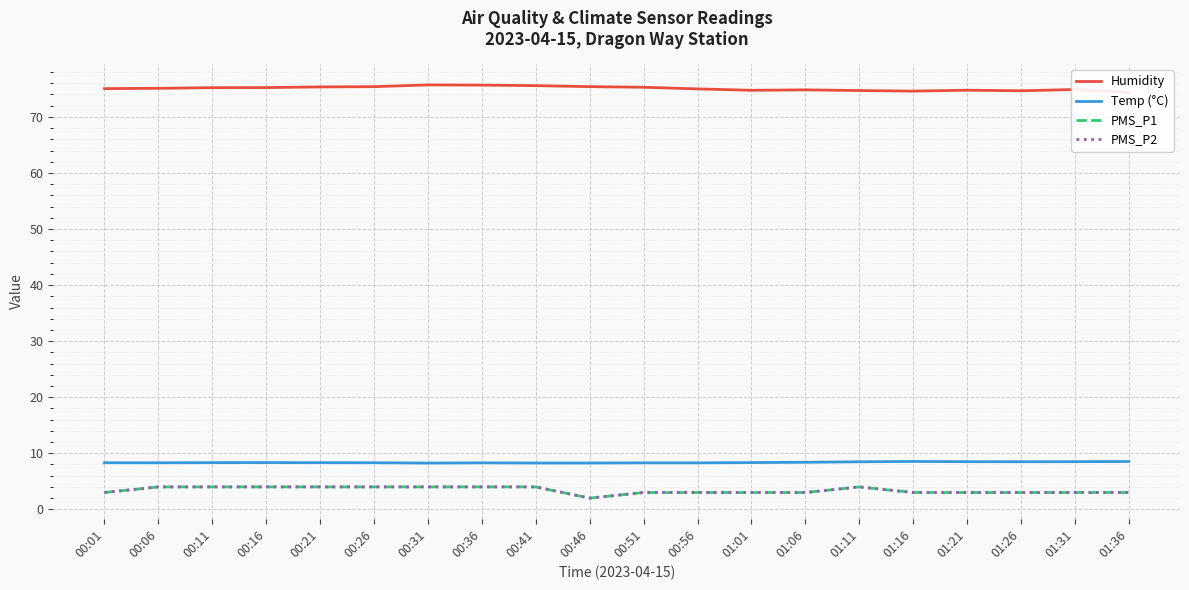

Is this an area chart (filled region under the line)?

No